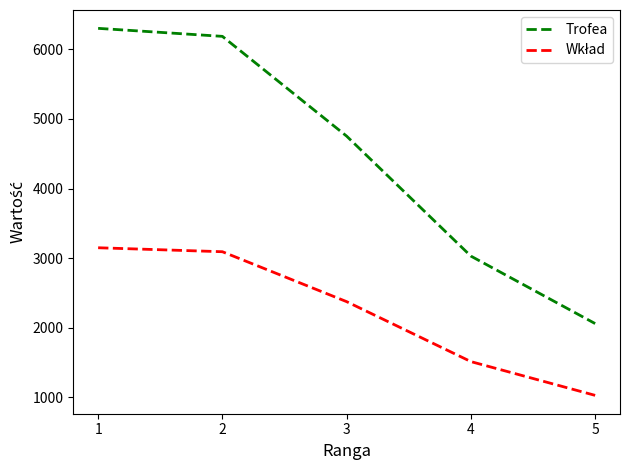

Which label corresponds to the smallest value in the chart?

5